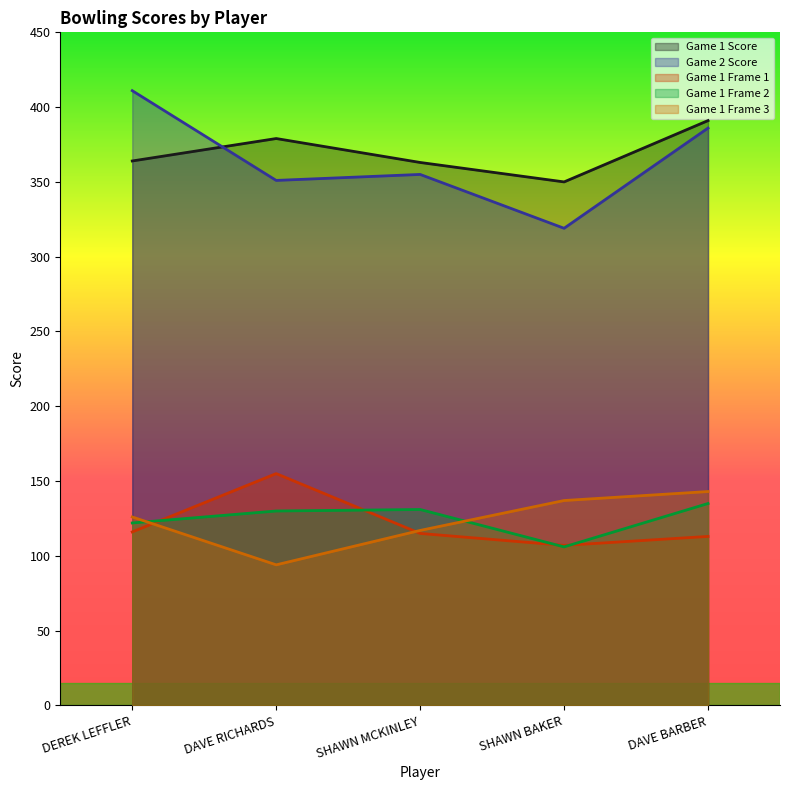

List the labels in order of Game 1 Frame 2 value, smallest first.

SHAWN BAKER, DEREK LEFFLER, DAVE RICHARDS, SHAWN MCKINLEY, DAVE BARBER